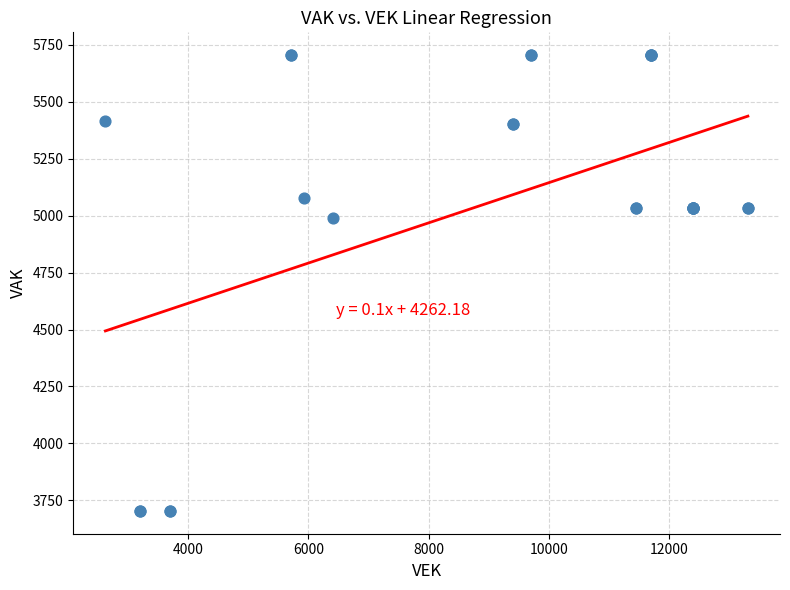

What Y value in the scatter plot is closest to 4704?

4991